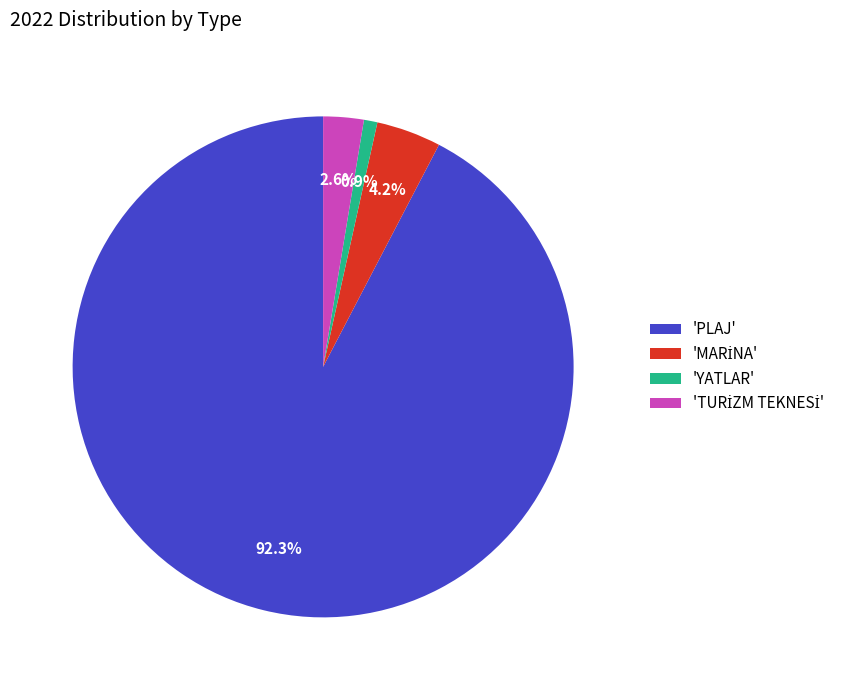

What percentage is NOT represented by 'YATLAR'?

99.1%